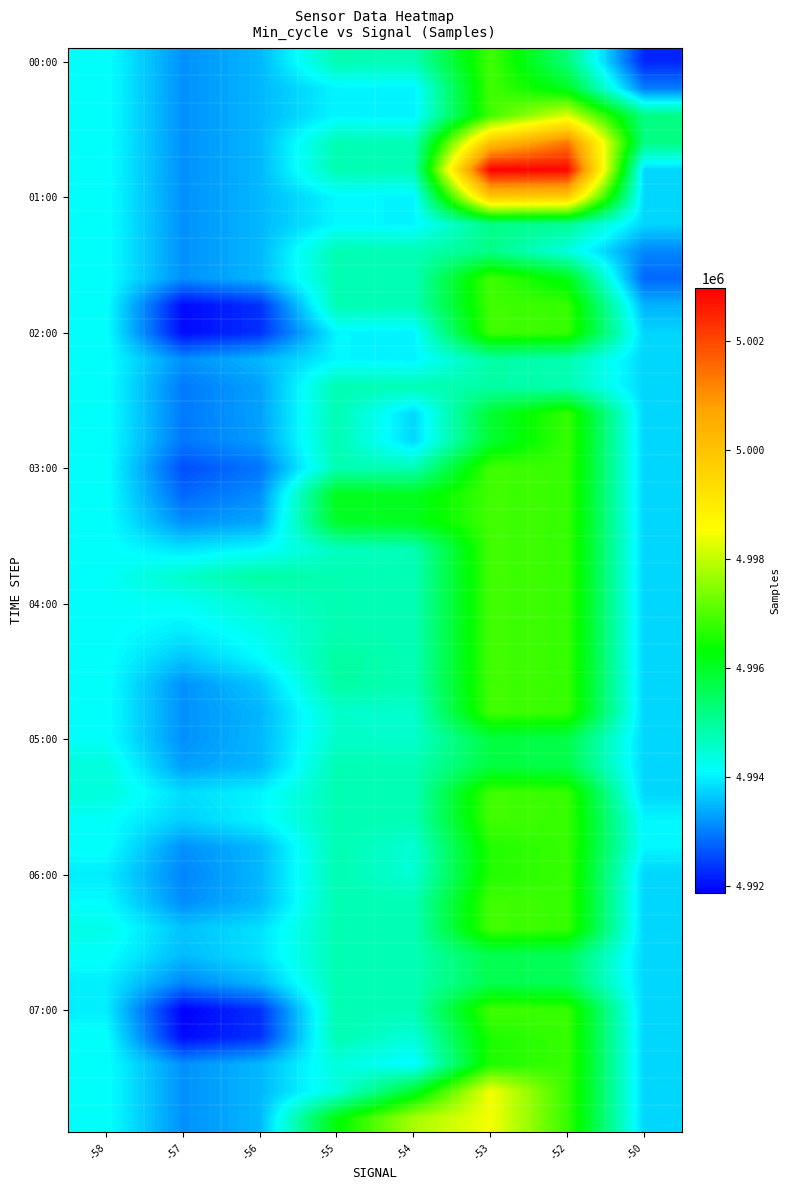

At how many categories does at least one series exceed 4995269?

4